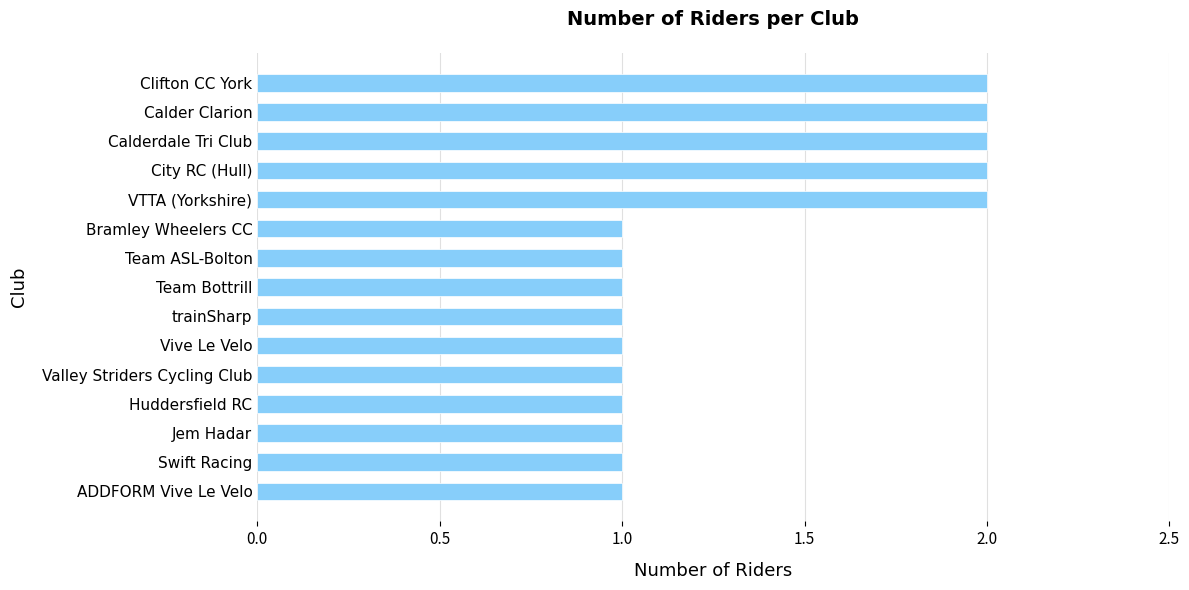

Approximately how many times larger is the value at City RC (Hull) compared to ADDFORM Vive Le Velo?

2.0